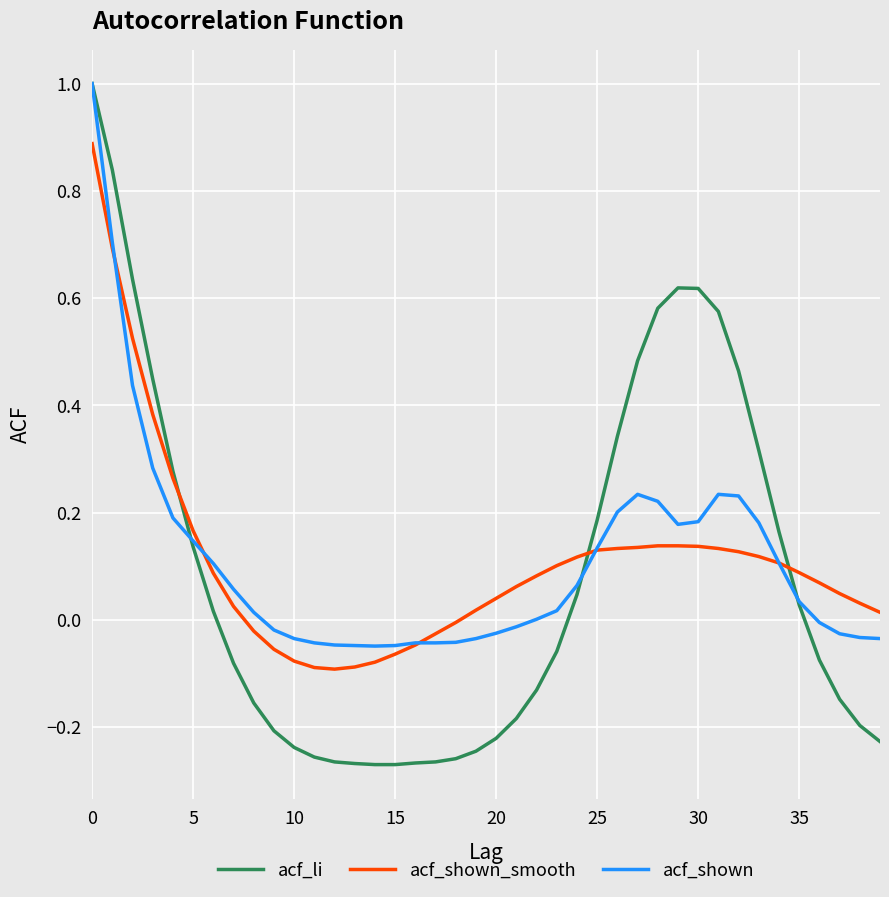

What is the maximum value shown in the chart?

1.0